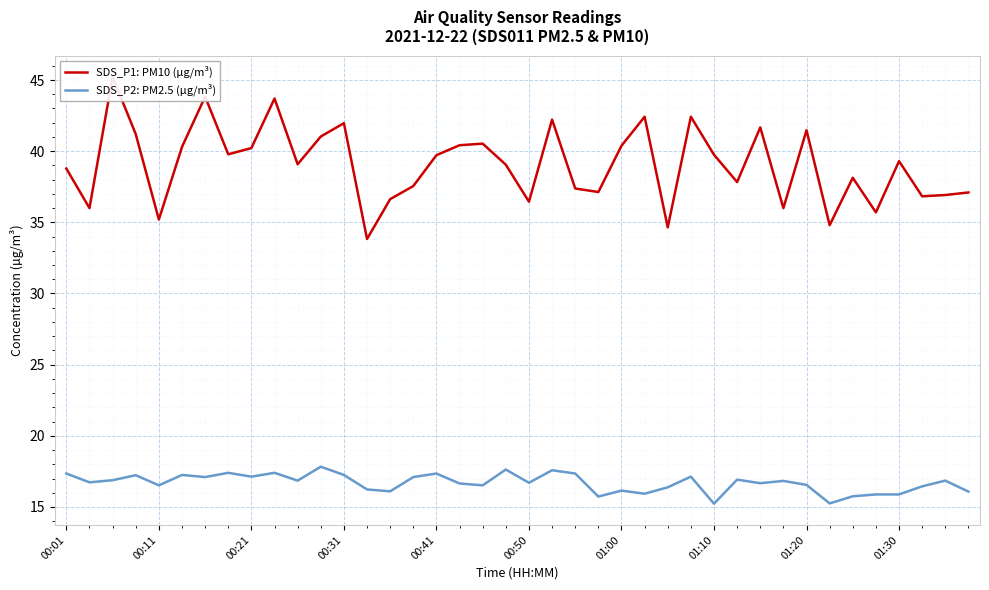

Rank the series at 31 from lowest to highest value.

SDS_P2: PM2.5 (µg/m³), SDS_P1: PM10 (µg/m³)